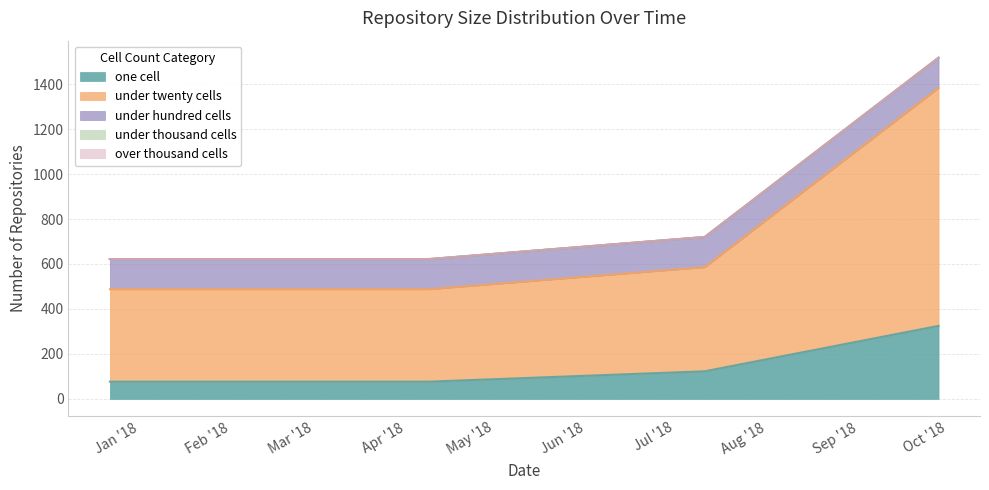

What position from the right is 2018-09-28?

1